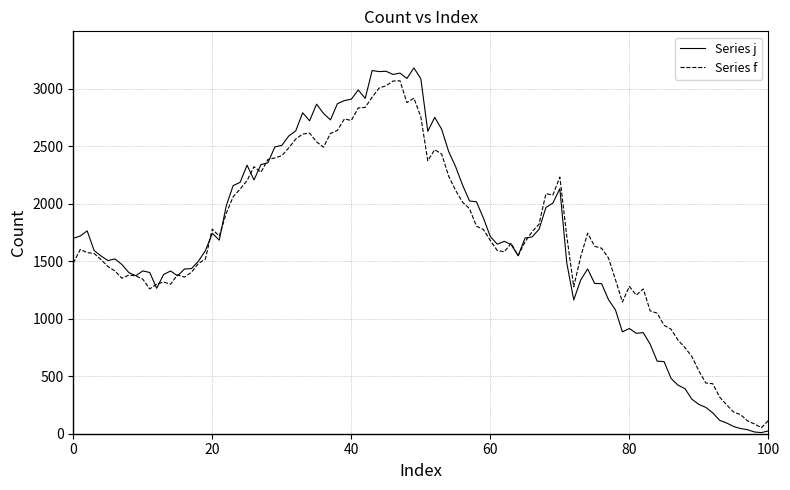

What is the highest value of the Series j series?

3181